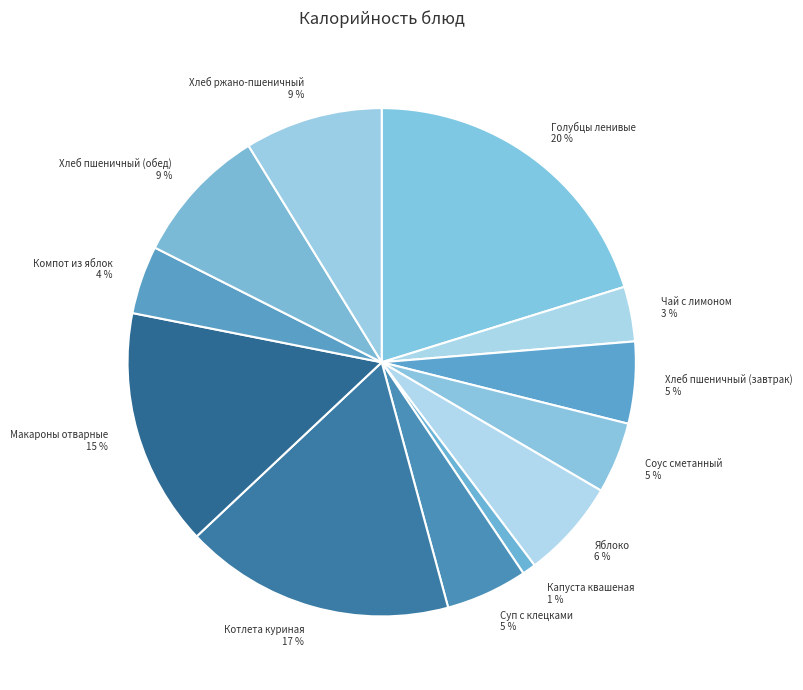

Which category has the smallest portion of the pie?

Капуста квашеная